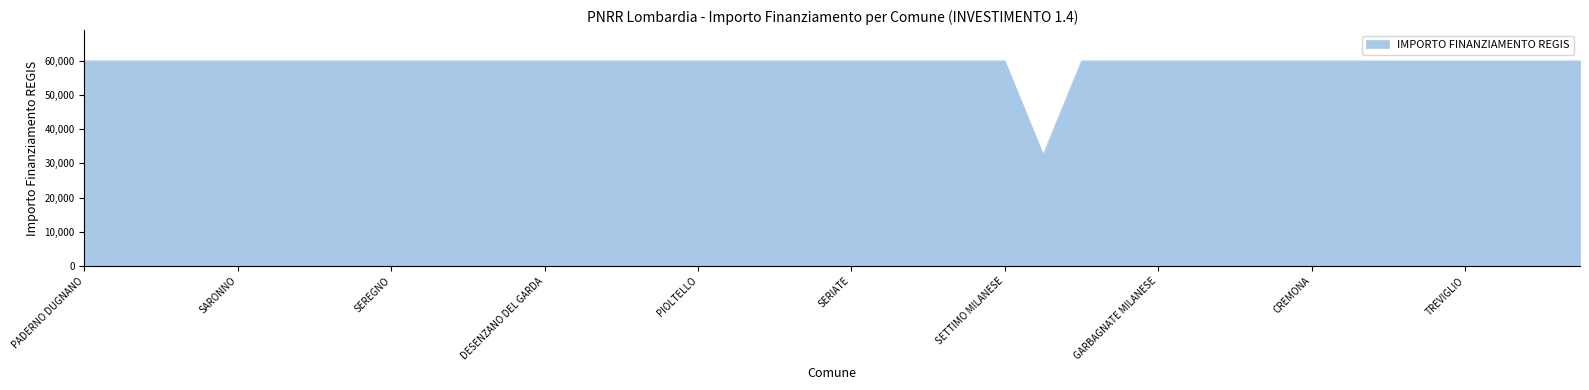

What is the greatest value displayed?

59966